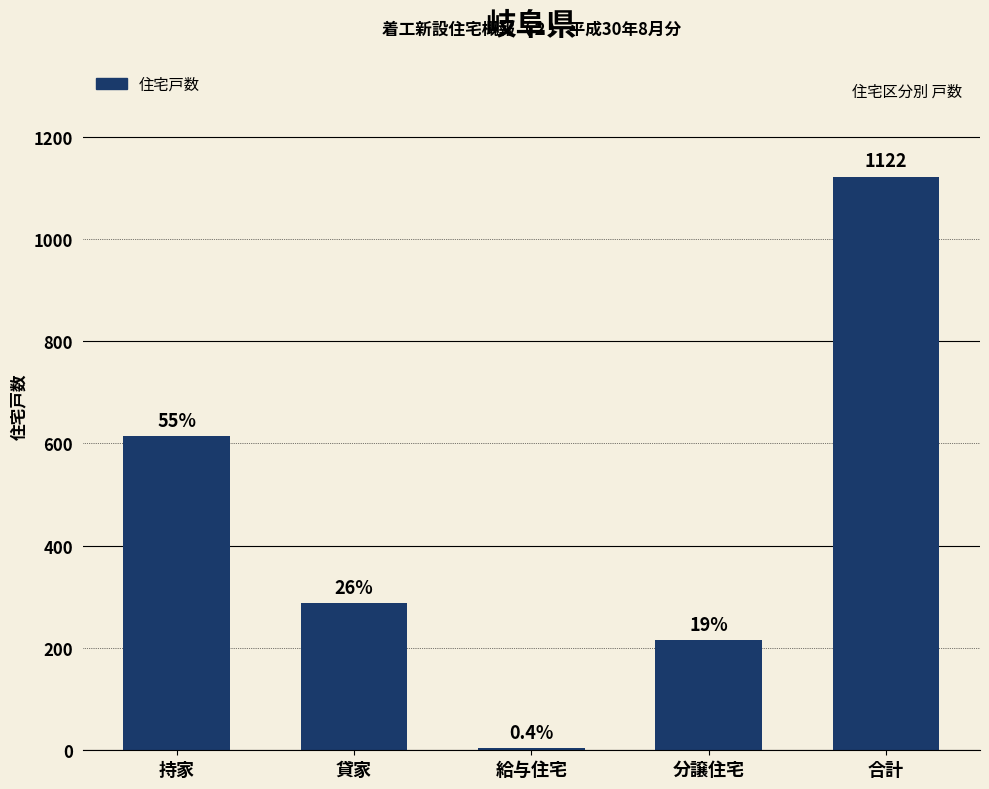

What is the maximum value shown in the chart?

1122